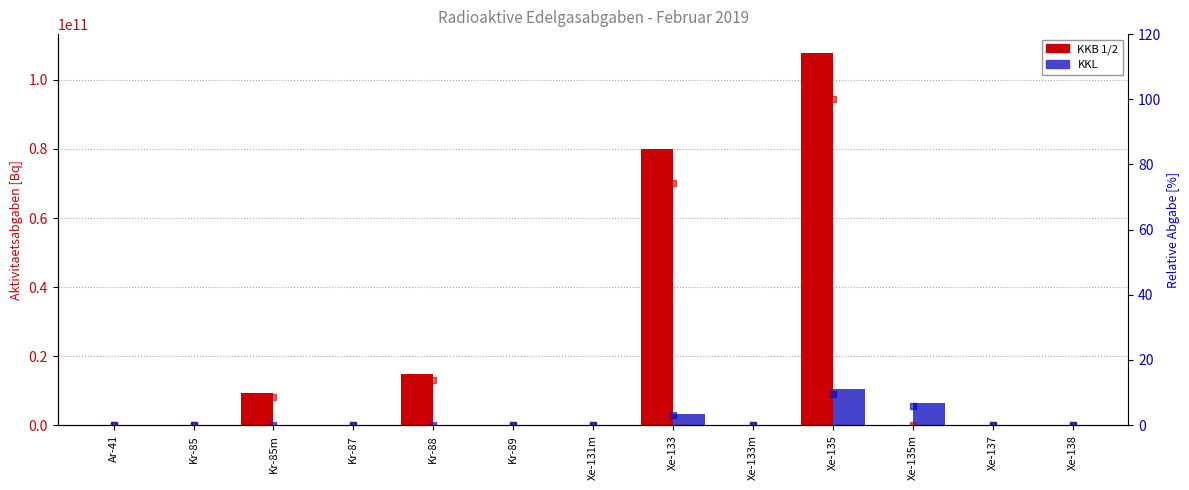

Which series has the widest spread of values?

KKB 1/2